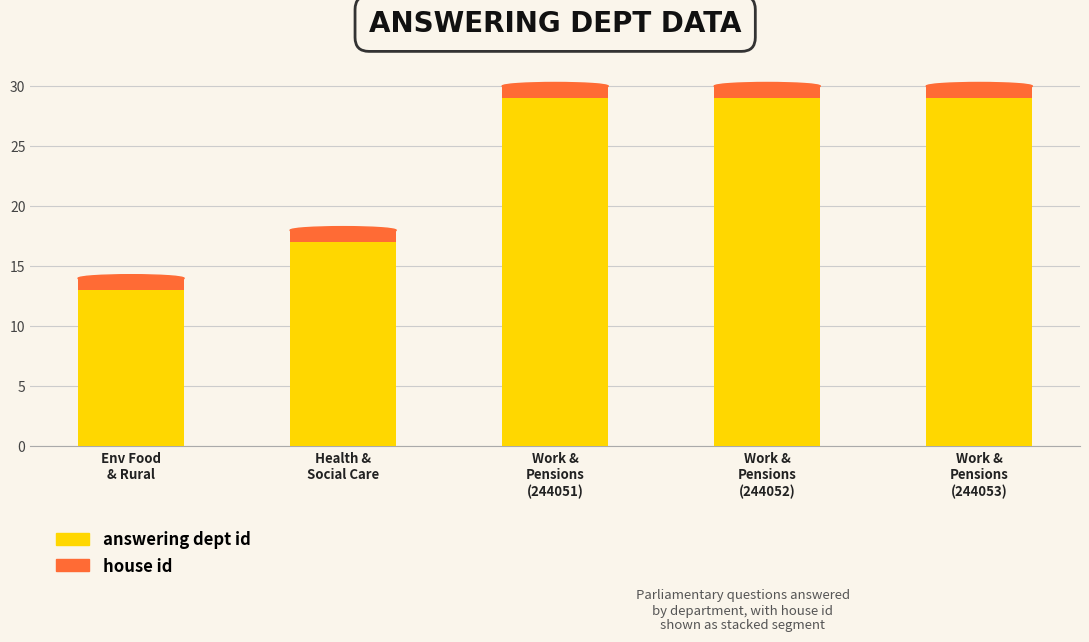

What is the highest value of the answering dept id series?

29